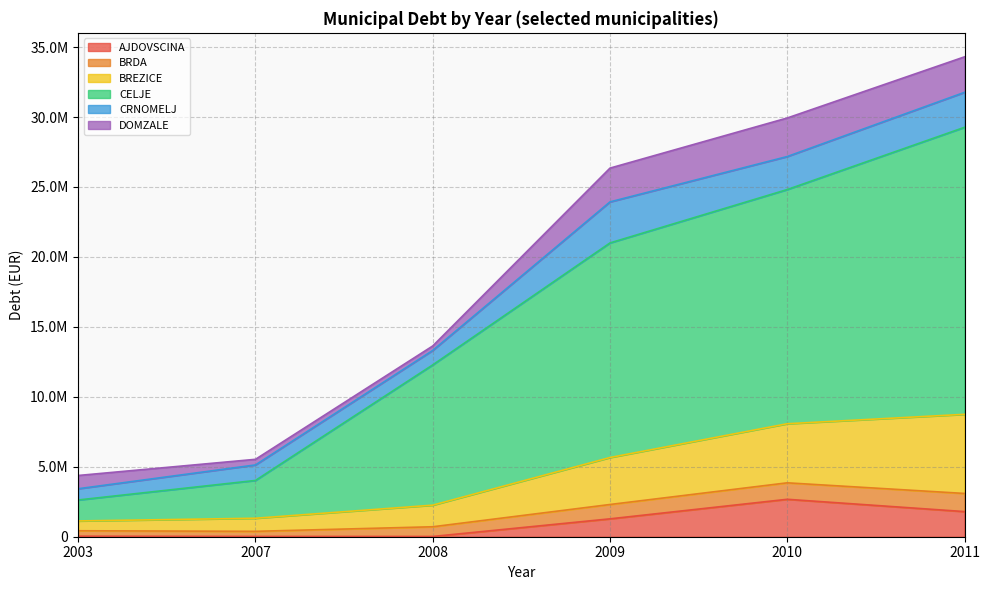

What are all the series names shown in the legend?

AJDOVSCINA, BRDA, BREZICE, CELJE, CRNOMELJ, DOMZALE